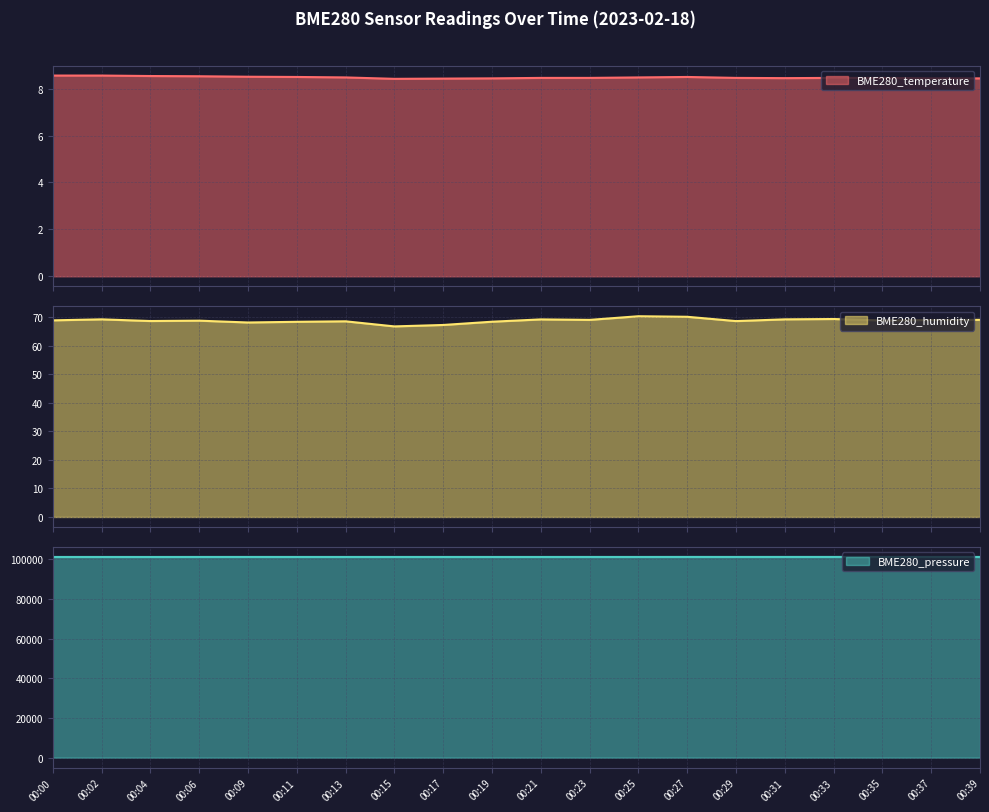

Which label corresponds to the smallest value in the chart?

00:15